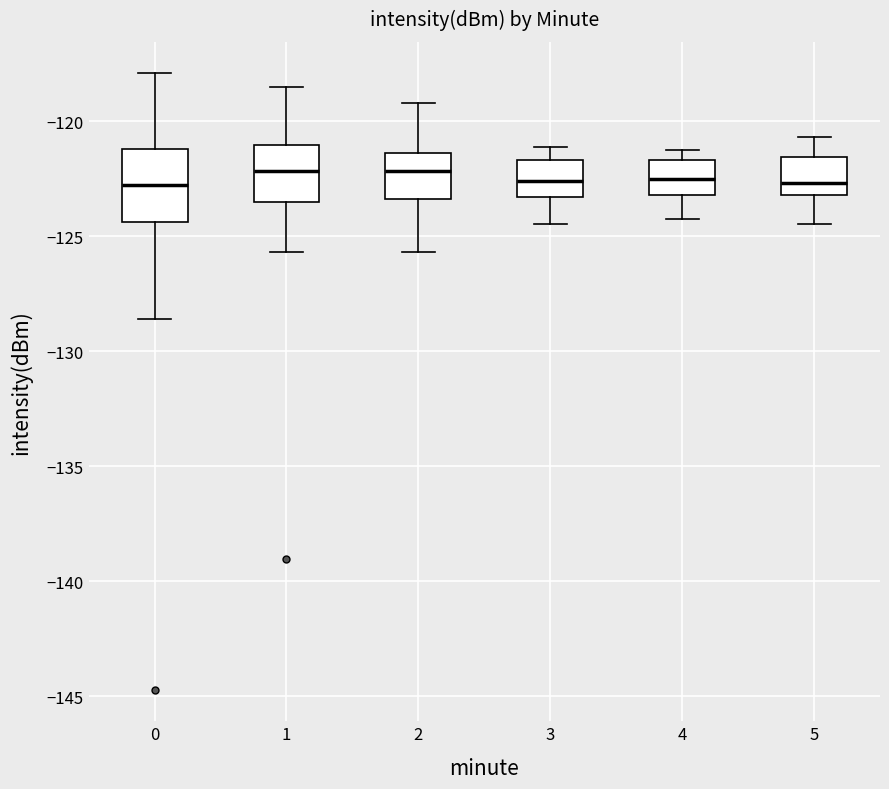

Where does the median line of the box at x = 0 sit on the y-axis? The values are not printed on the chart, so give them approximately, as read against the axis.

-123.0